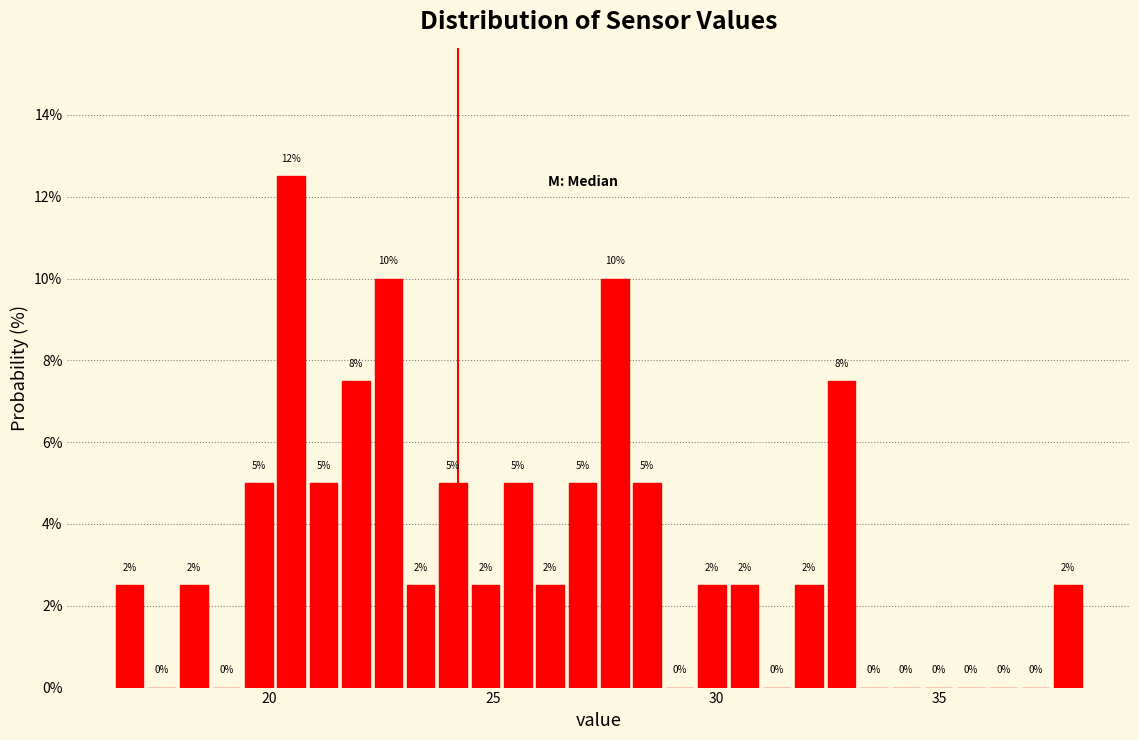

Around what value on the x-axis is the tallest bar? Give the approximate position of its centre, as read against the axis.

20.5